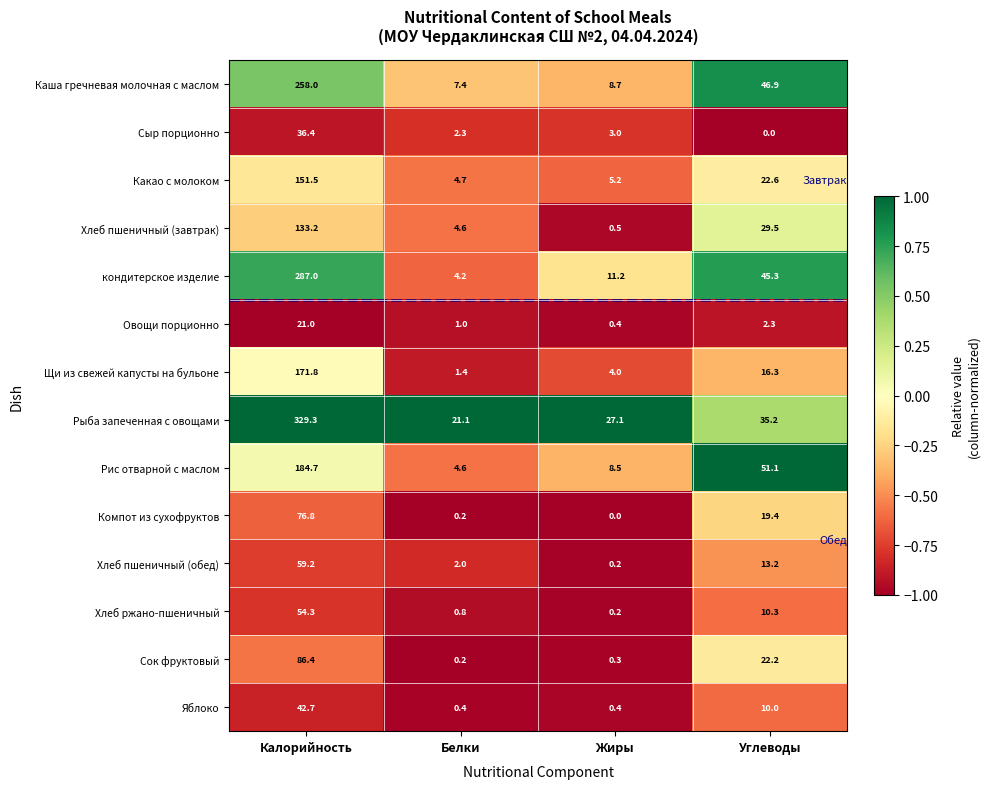

Which series changed the most between Калорийность and Углеводы?

Рыба запеченная с овощами